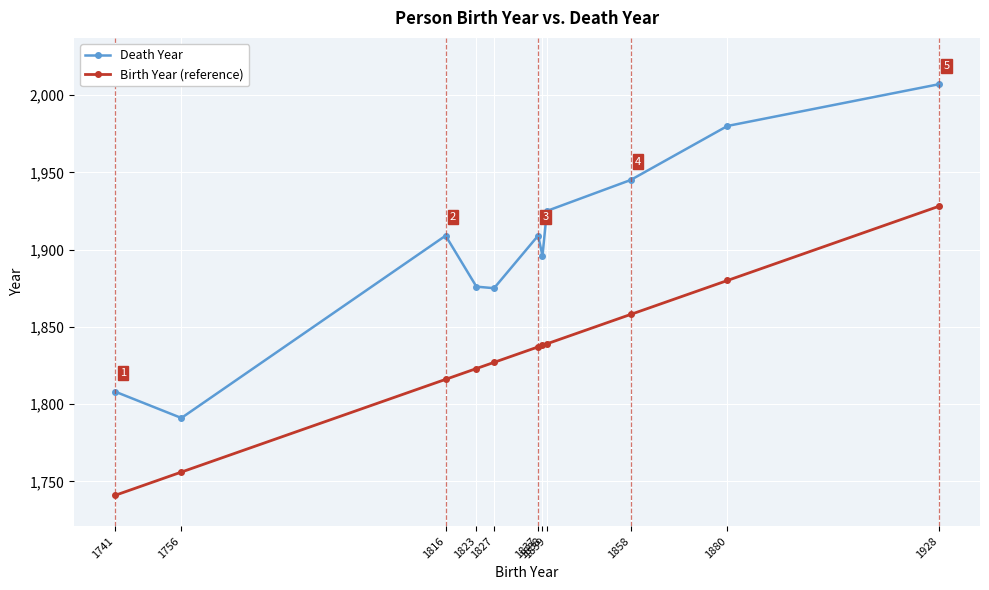

What is the greatest value displayed?

2007